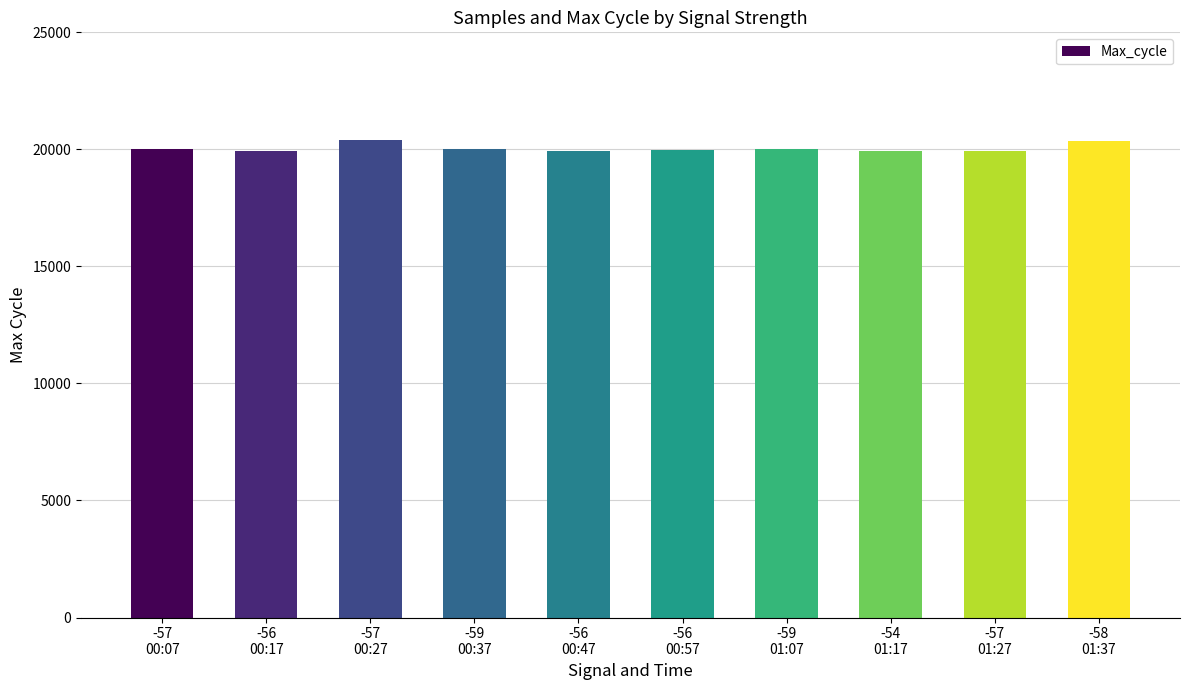

What is the maximum value shown in the chart?

20379